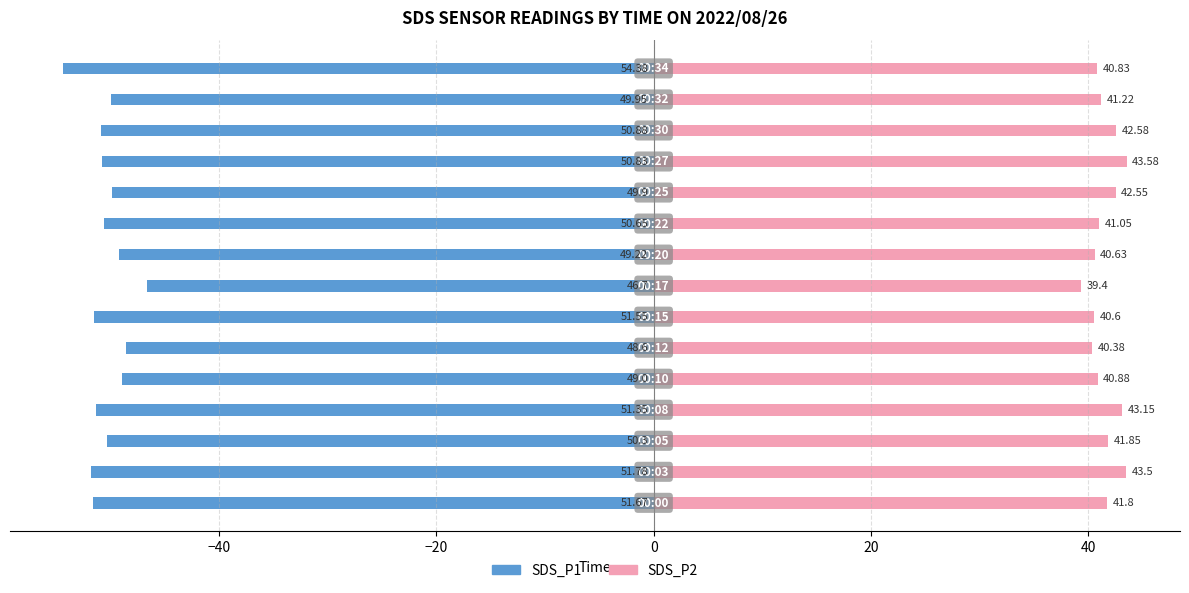

At how many categories does at least one series exceed -38?

15